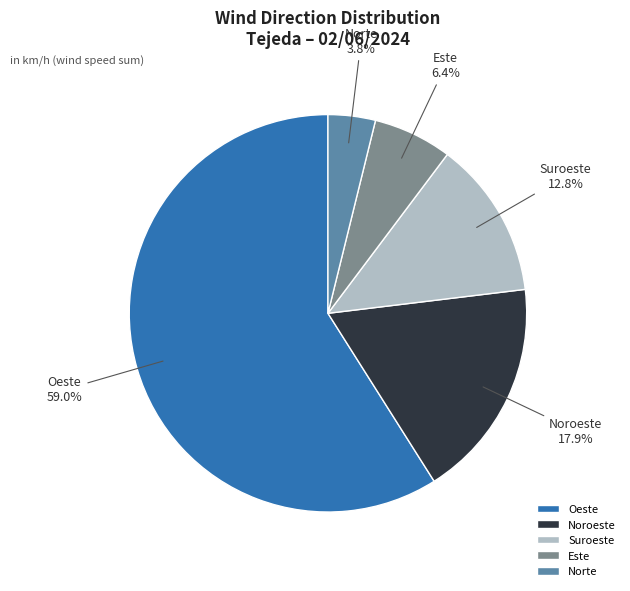

Count the number of slices in the pie.

5